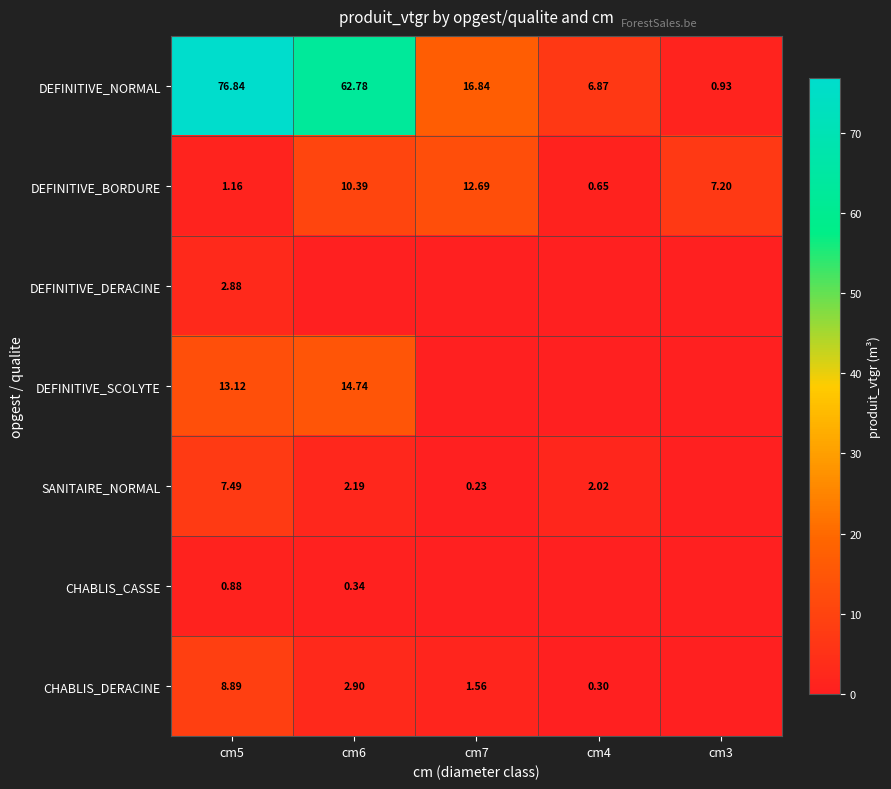

At cm5, list the series in order from largest to smallest.

DEFINITIVE_NORMAL, DEFINITIVE_SCOLYTE, CHABLIS_DERACINE, SANITAIRE_NORMAL, DEFINITIVE_DERACINE, DEFINITIVE_BORDURE, CHABLIS_CASSE